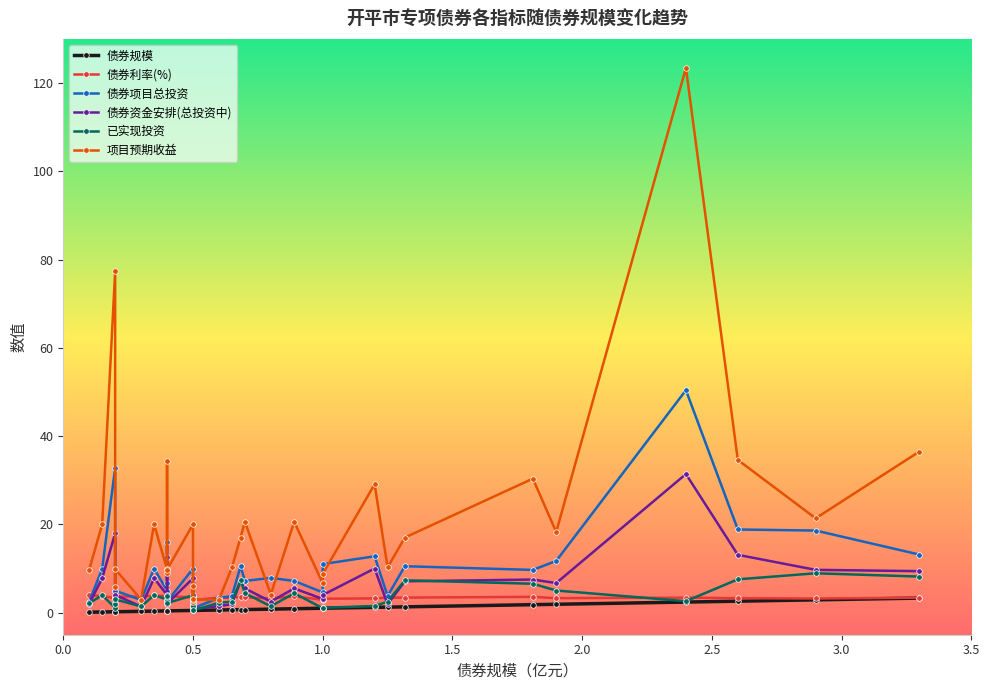

What is the sum of all 债券规模 values?

30.6